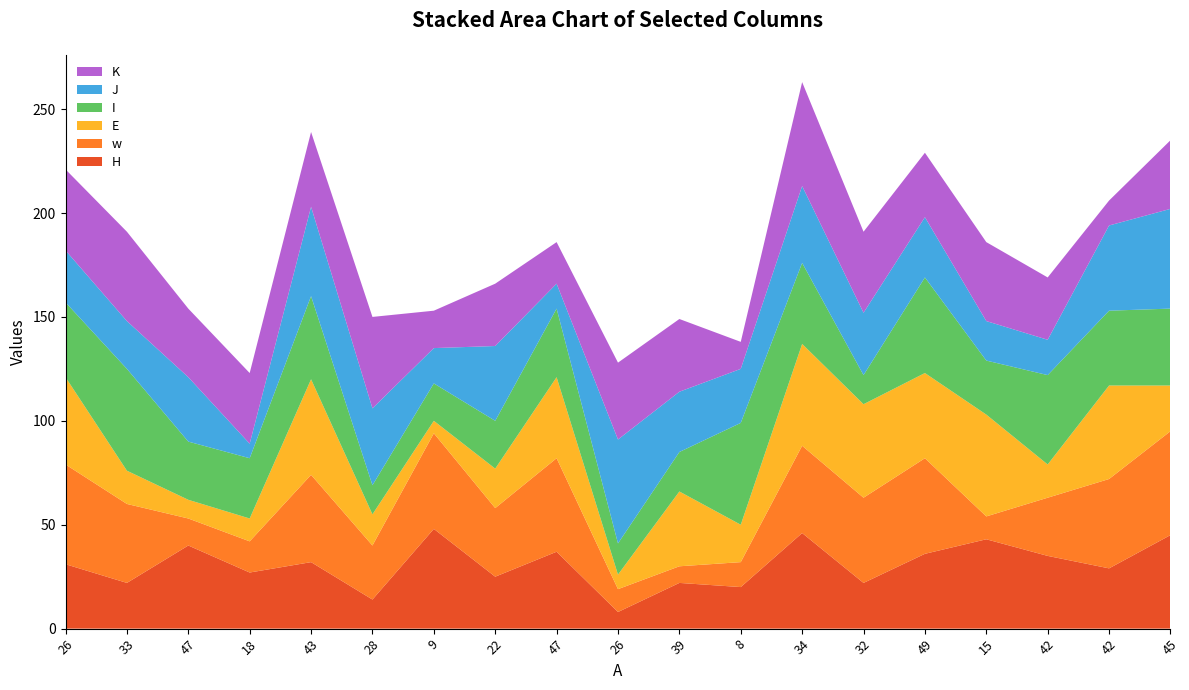

Reading right to left, what are all the values shown in this chart?

H: 45	29	35	43	36	22	46	20	22	8	37	25	48	14	32	27	40	22	31
w: 50	43	28	11	46	41	42	12	8	11	45	33	46	26	42	15	13	38	48
E: 22	45	16	49	41	45	49	18	36	7	39	19	6	15	46	11	9	16	42
I: 37	36	43	26	46	14	39	49	19	15	33	23	18	14	40	29	28	49	36
J: 48	41	17	19	29	30	37	26	29	50	12	36	17	37	43	7	31	23	25
K: 33	12	30	38	31	39	50	13	35	37	20	30	18	44	36	34	33	43	39